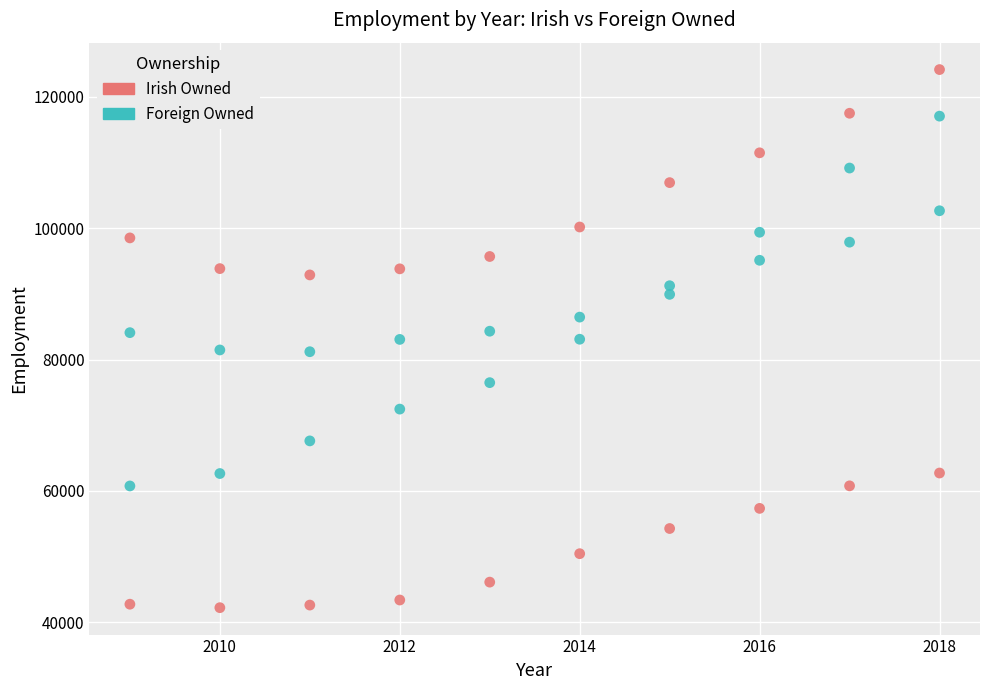

How many points are shown in the scatter plot?

40